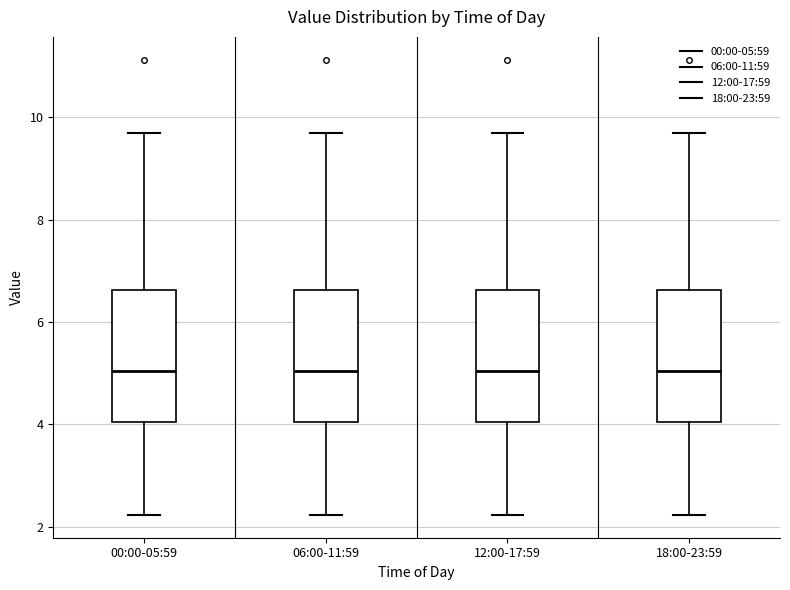

Where is the lower edge of the box for 06:00-11:59 on the y-axis? The values are not printed on the chart, so give them approximately, as read against the axis.

4.0